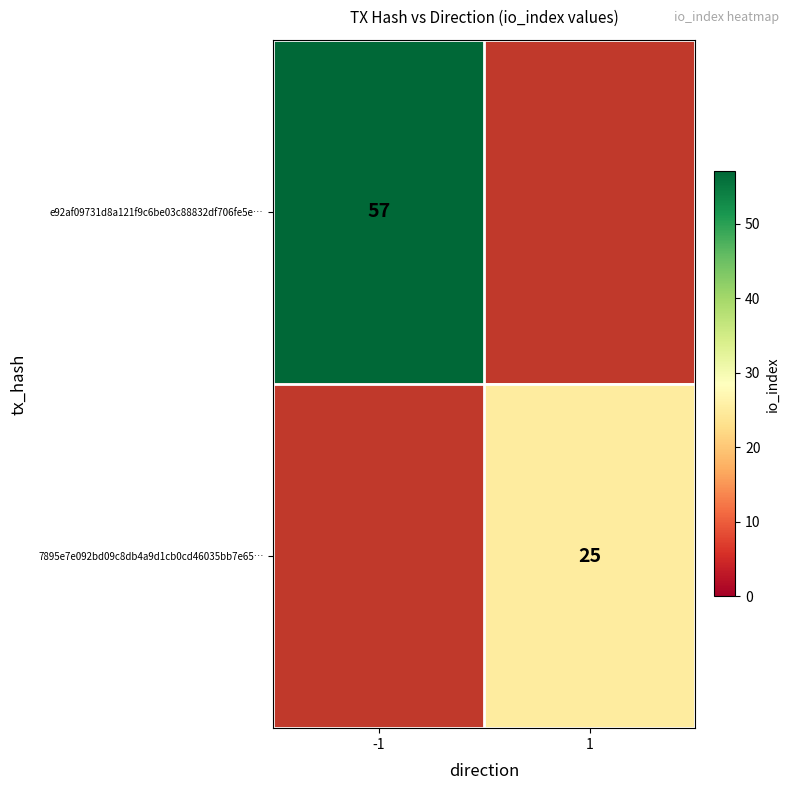

Which category has the lowest value across all series?

1